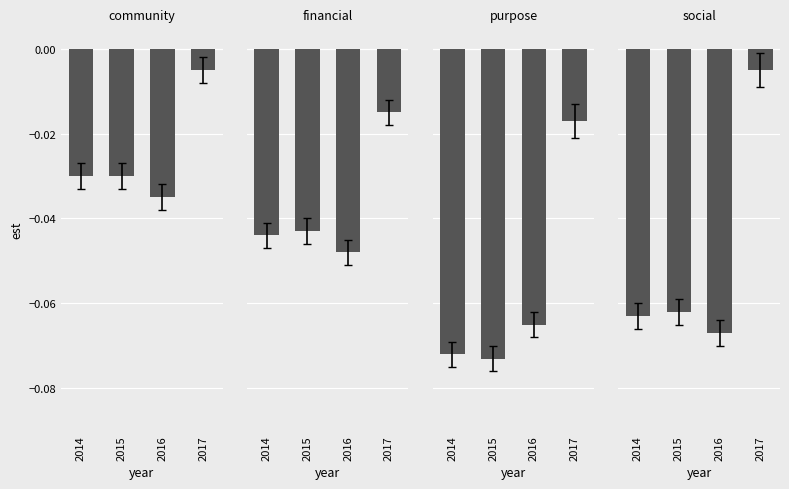

The community series shows -0.0 at 2017. True or false?

False